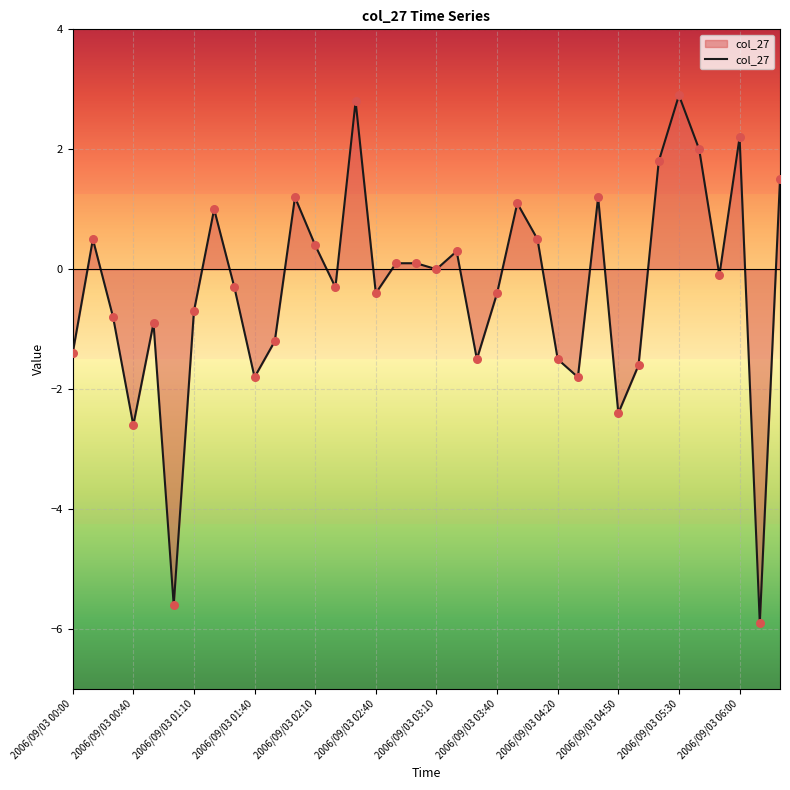

What is the difference between the maximum and minimum values?

8.8